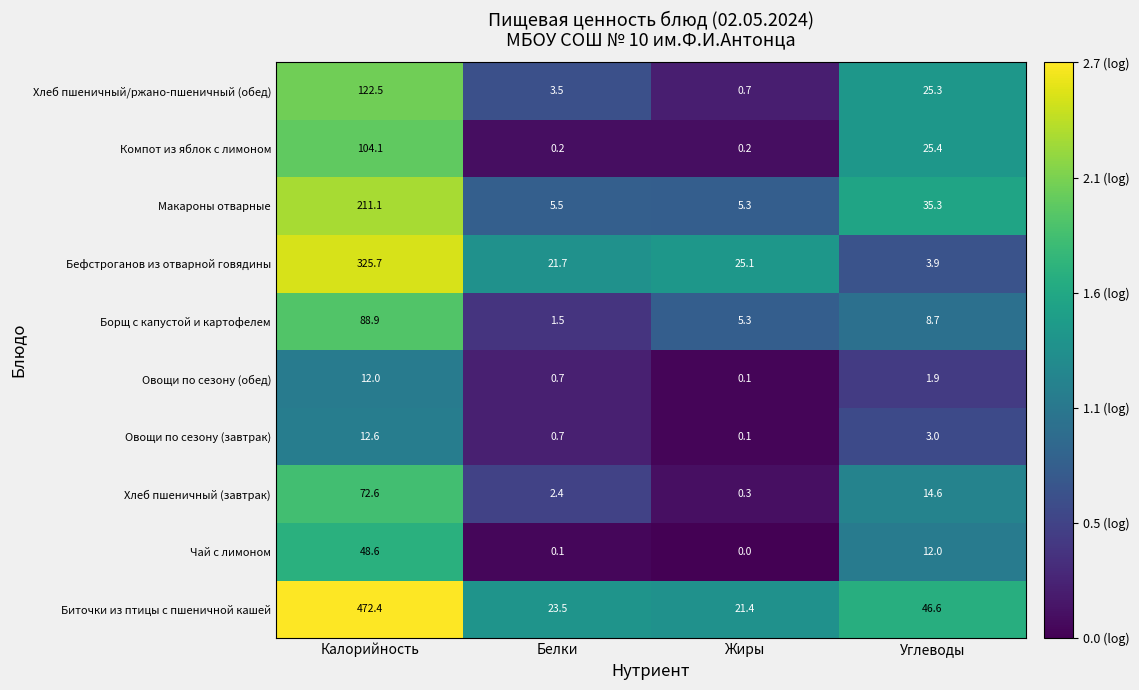

Is it true that Макароны отварные equals 35.3 at Углеводы?

True